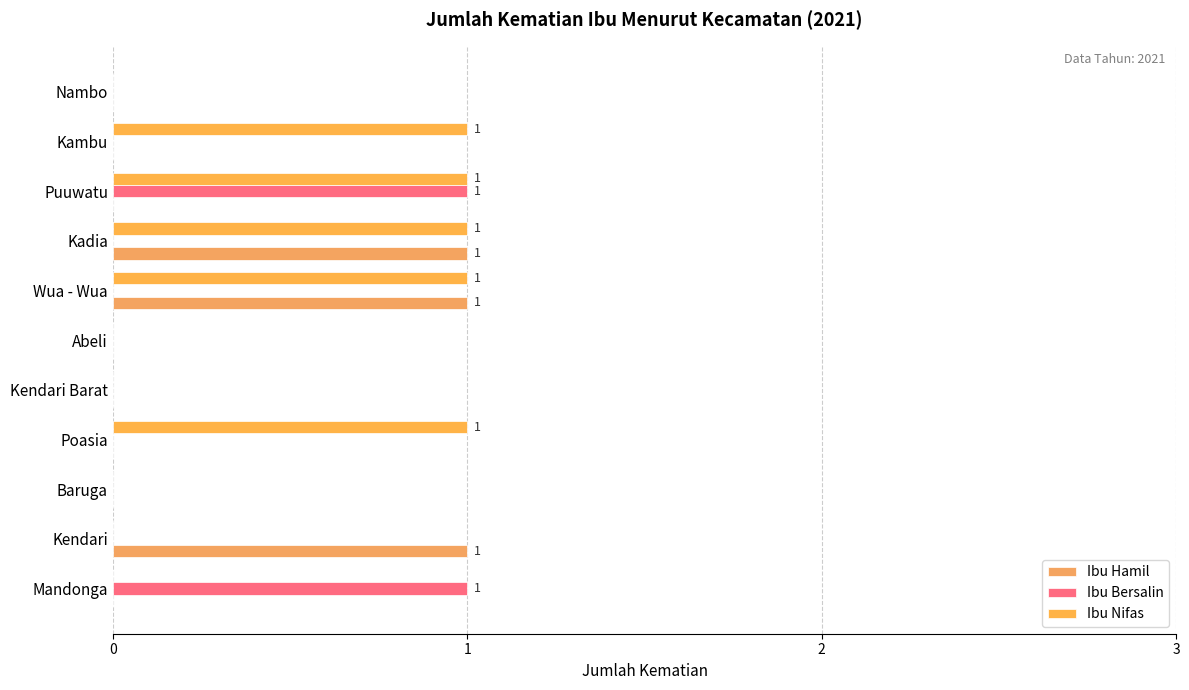

How many bars are there in each group?

3